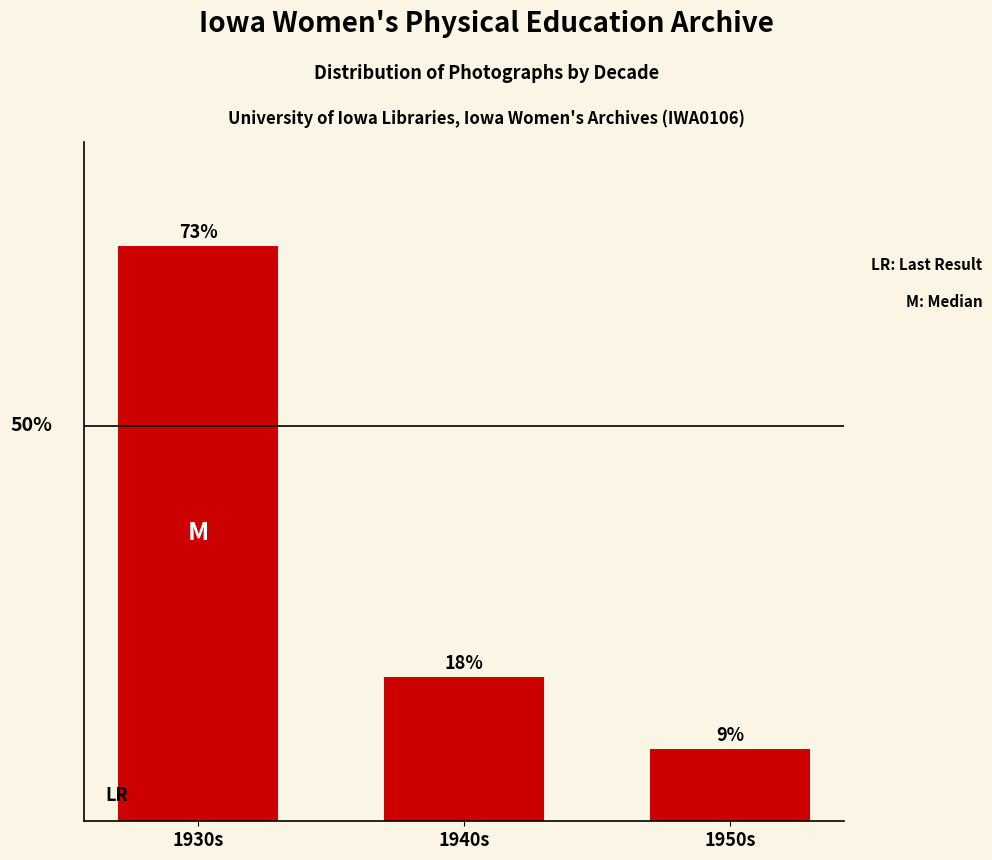

What is the sum of the values at 1940s and 1950s?

27.3